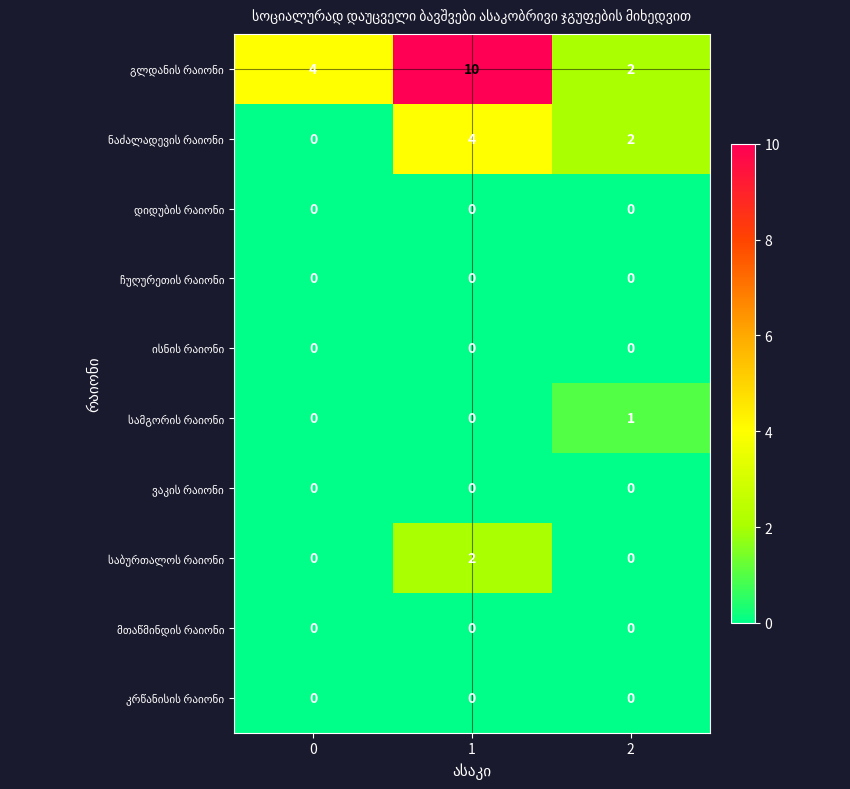

What is the spread (max minus min) of values at 1?

10